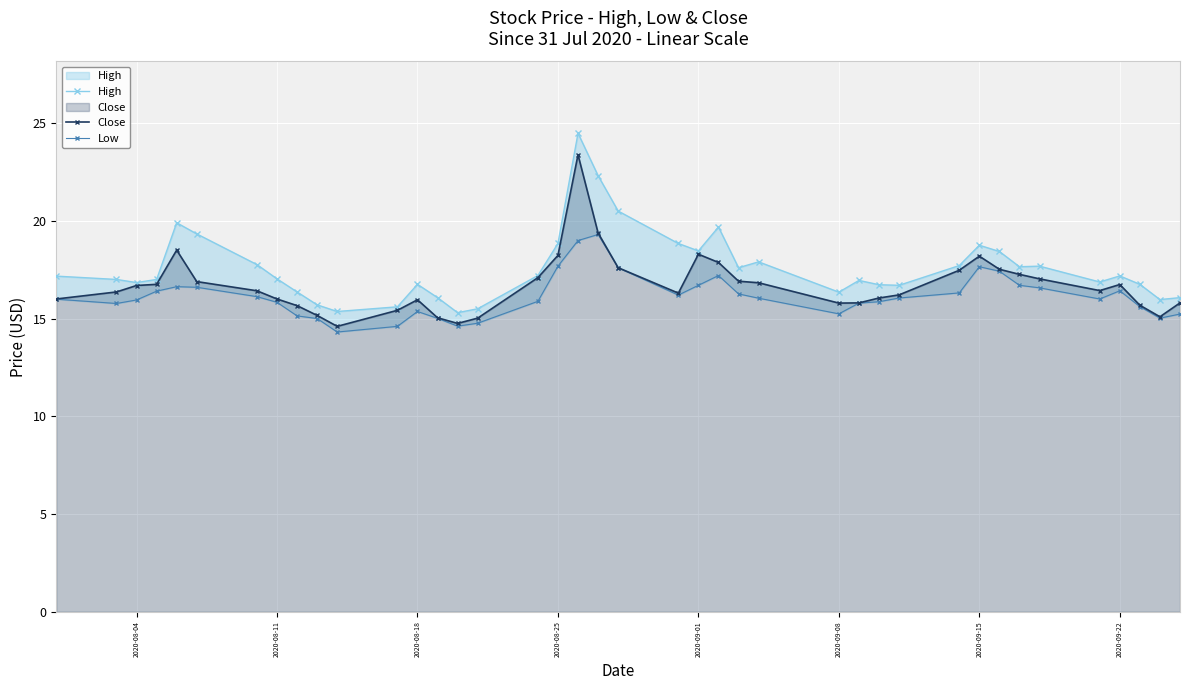

True or false: Close has a value of 11.3 at 2020-09-01.

False